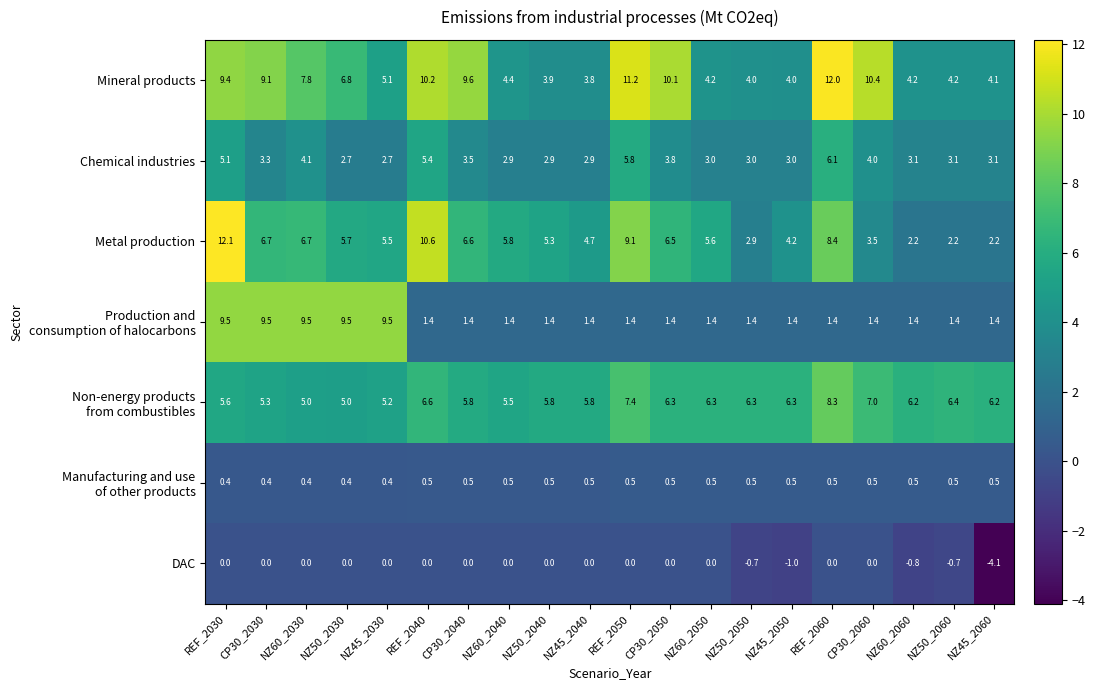

What is the difference between the highest and lowest values at NZ45_2040?

5.8